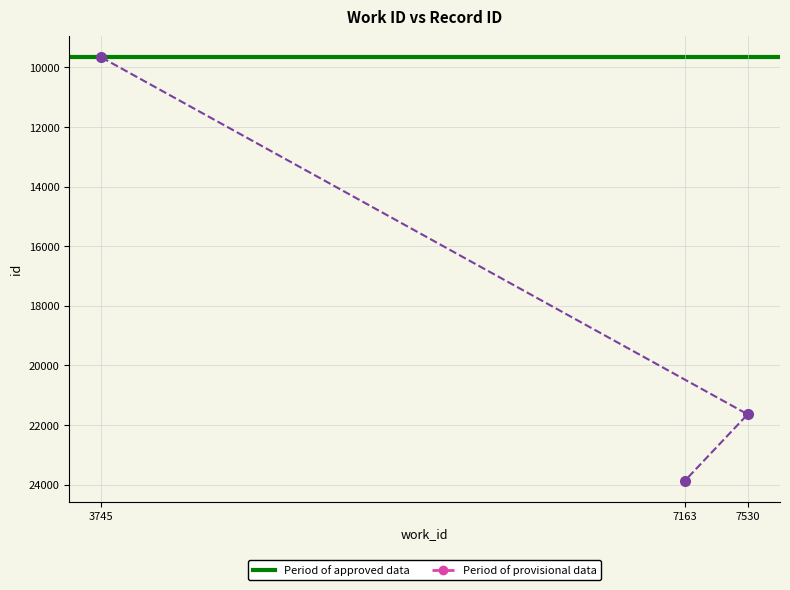

What is the smallest value displayed?

9669